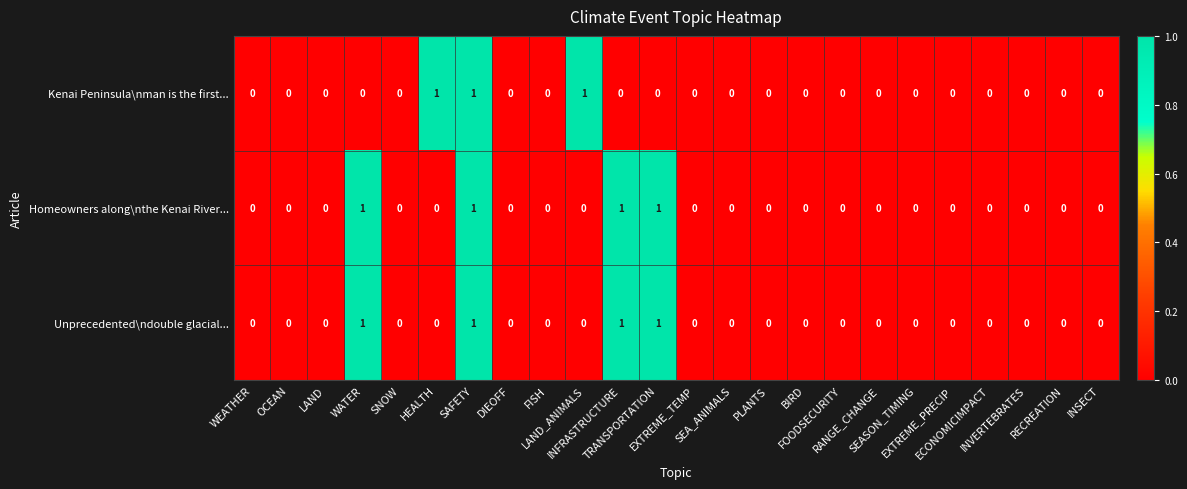

How many Kenai Peninsula\nman is the first... values are between 0 and 1?

24